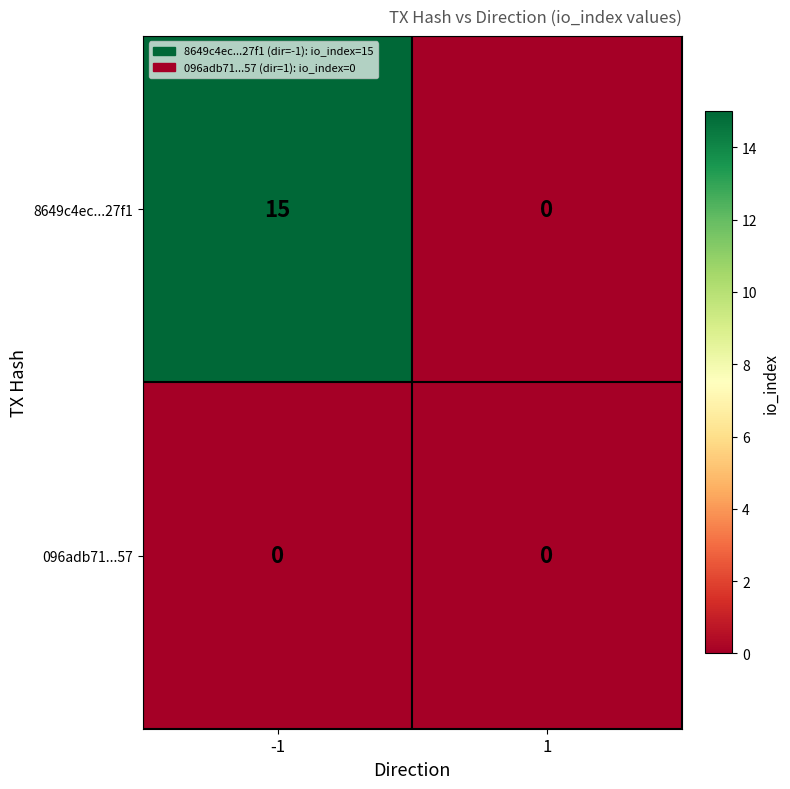

What is the highest value of the 8649c4ec...27f1 series?

15